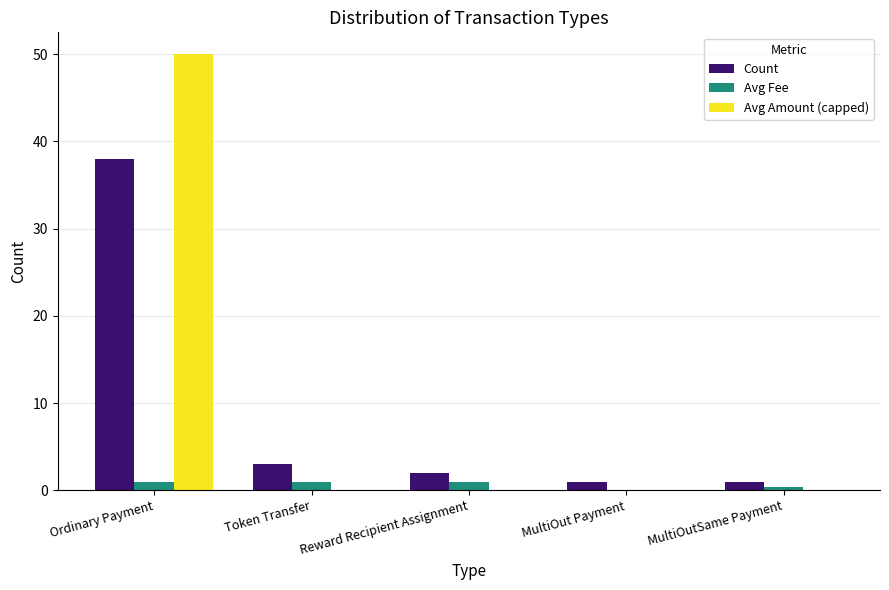

What is the maximum value shown in the chart?

50.0